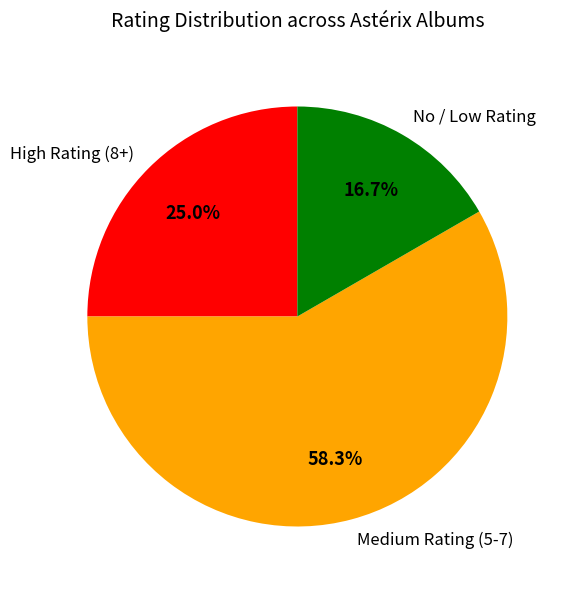

What is the ratio of the value at No / Low Rating to the value at Medium Rating (5-7)?

0.3